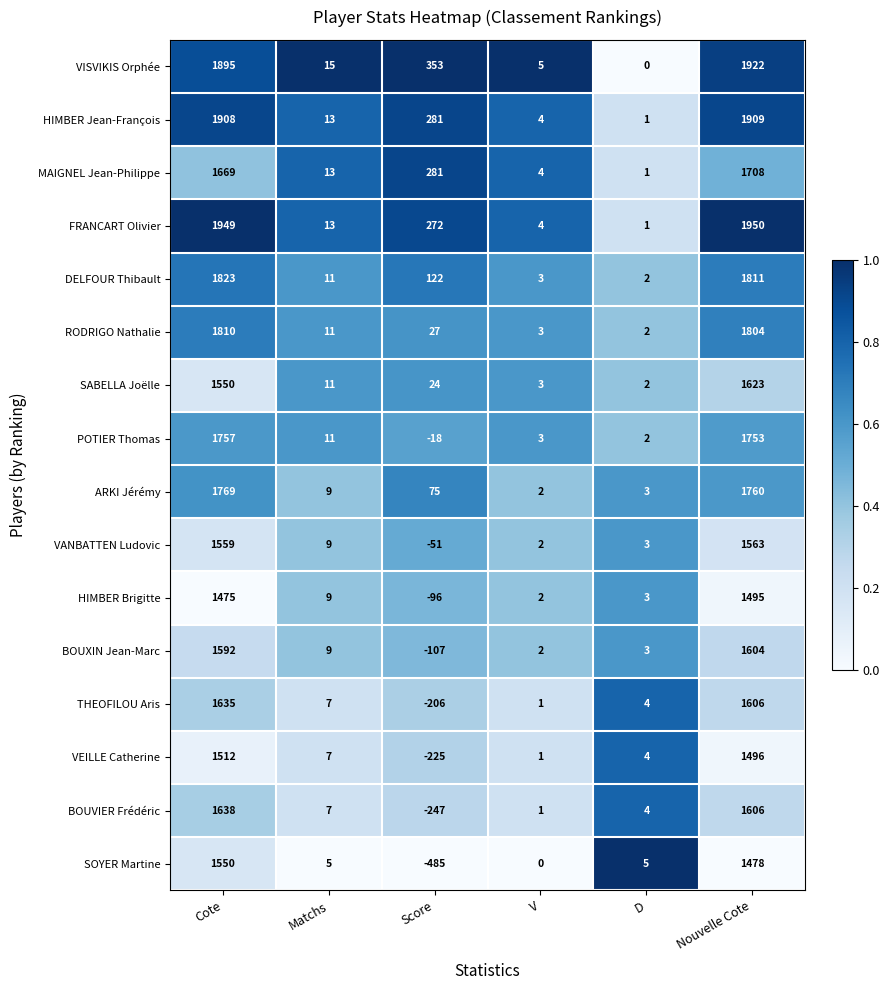

What is the difference between the second highest and minimum values in the SABELLA Joëlle series?

1548